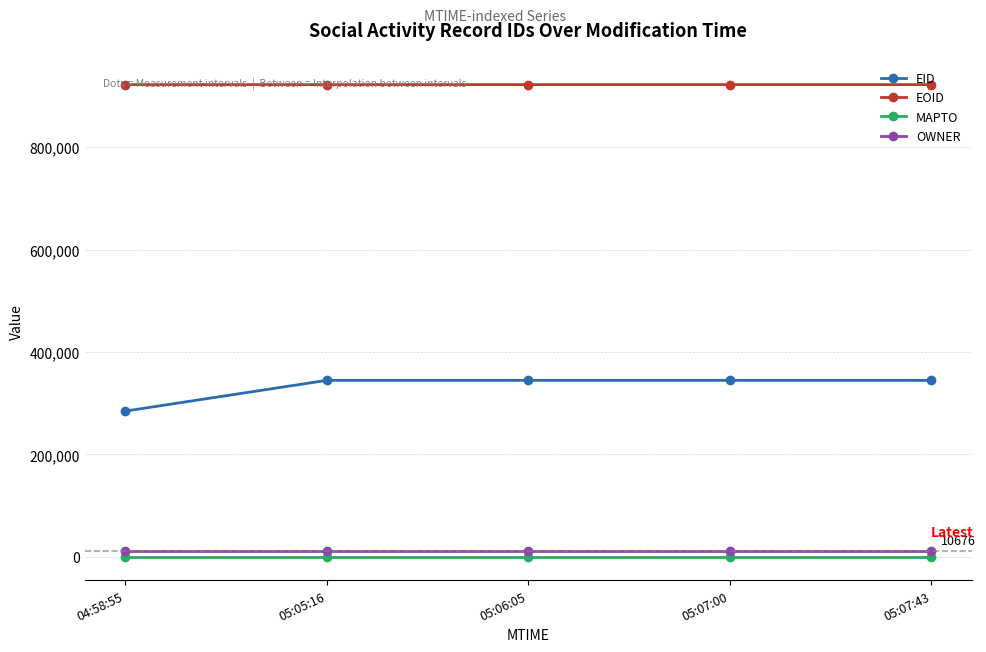

List the series in order of their peak value, highest first.

EOID, EID, OWNER, MAPTO